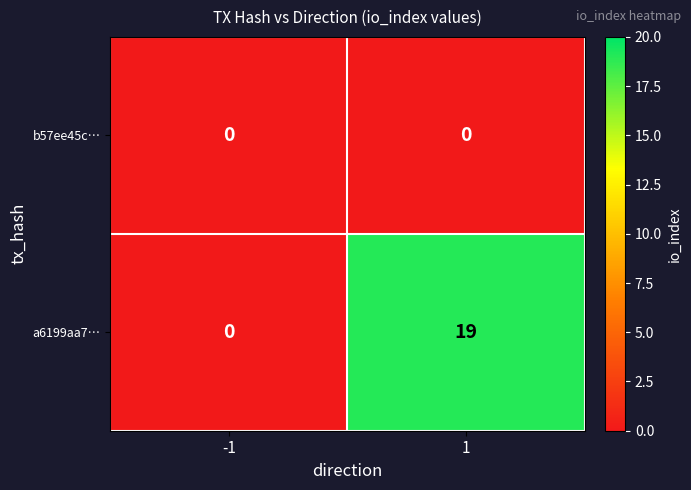

What is the highest value of the a6199aa7… series?

19